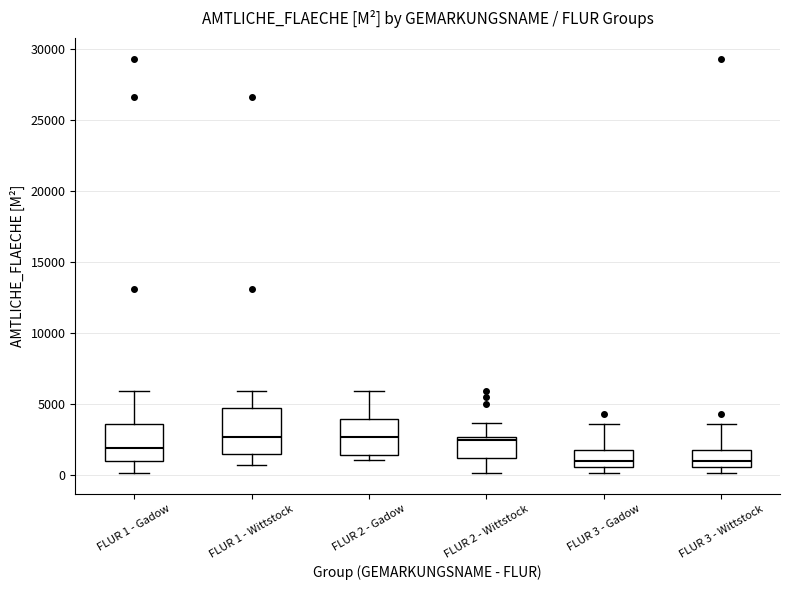

Where does the upper whisker of the box for FLUR 1 - Wittstock end on the y-axis? The values are not printed on the chart, so give them approximately, as read against the axis.

6000